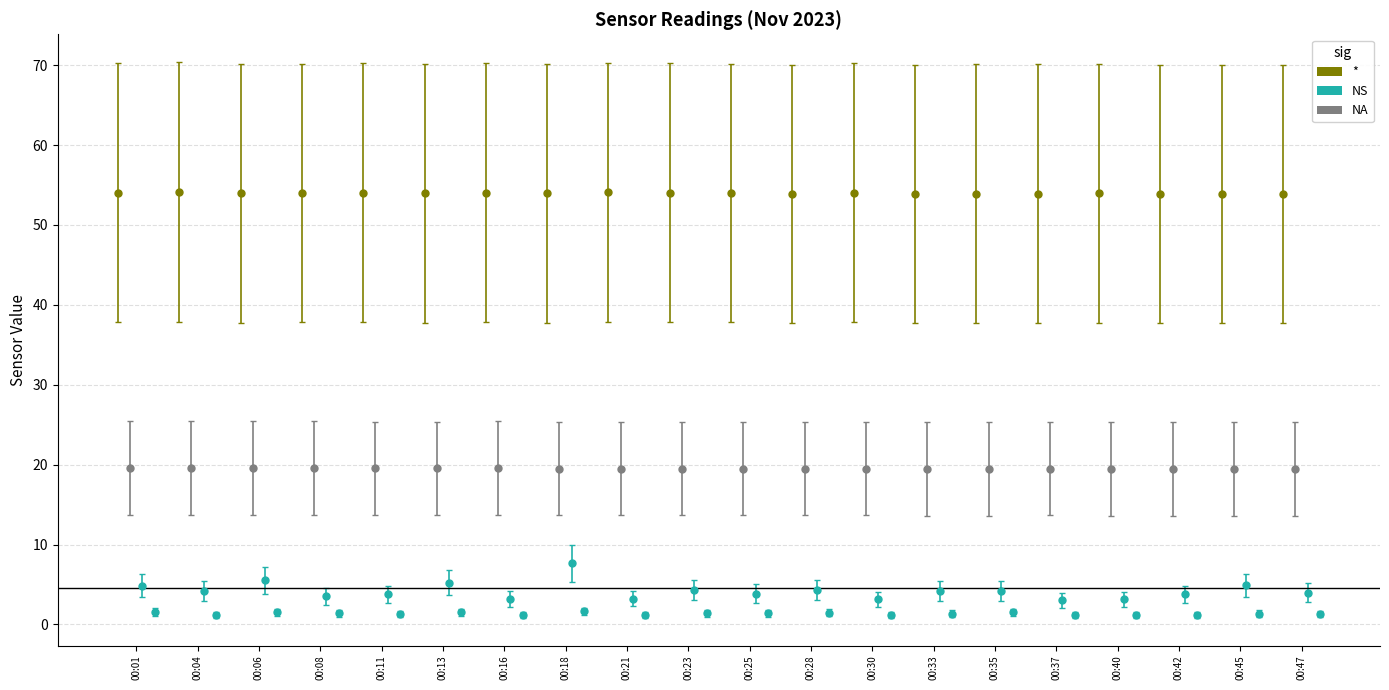

How many BME280_temperature values are between 19 and 20?

20